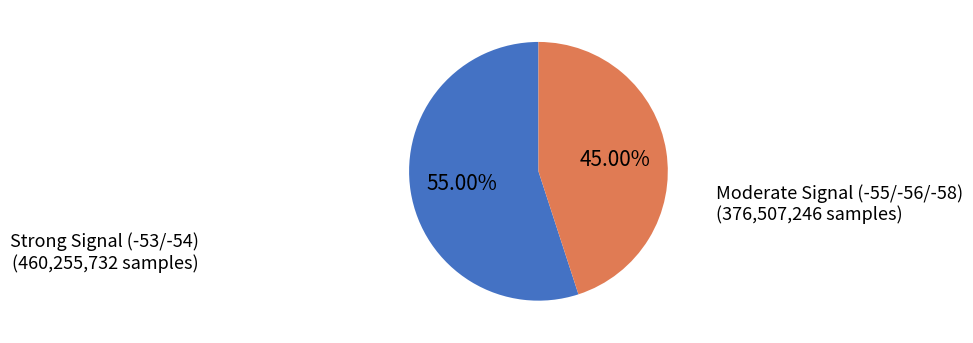

Which category accounts for the majority?

Strong Signal (-53/-54)